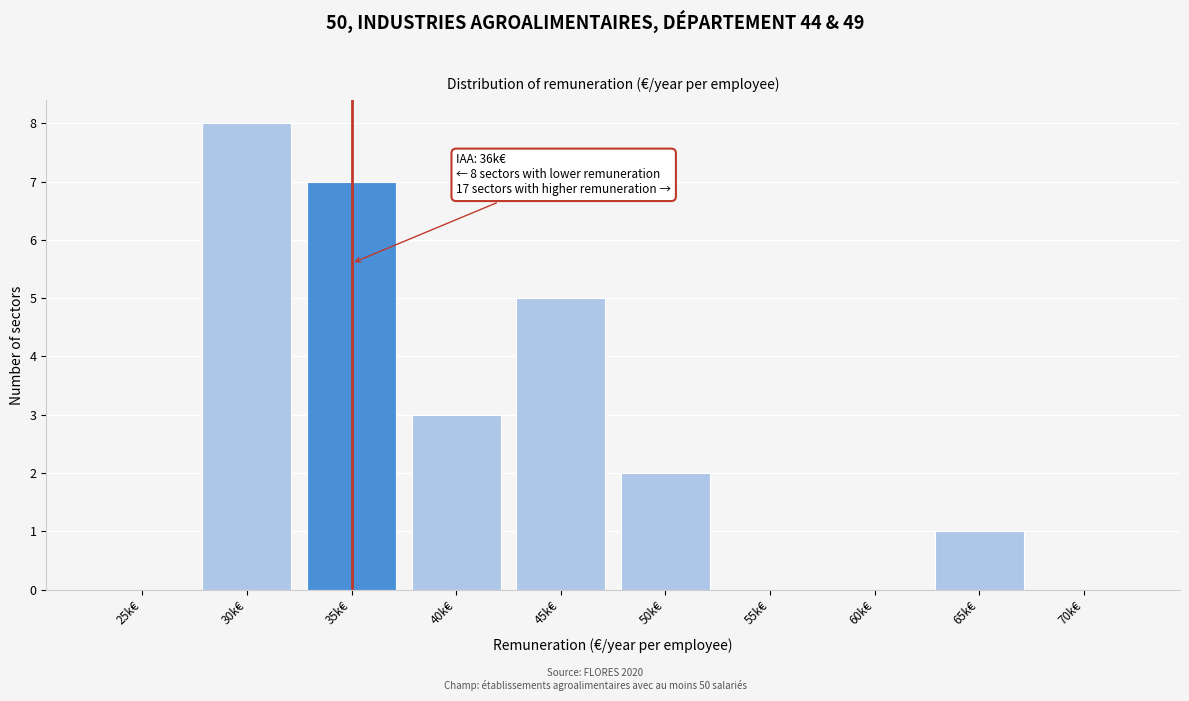

Reading left to right, extract all data points from this chart.

25k€=0	30k€=8	35k€=7	40k€=3	45k€=5	50k€=2	55k€=0	60k€=0	65k€=1	70k€=0